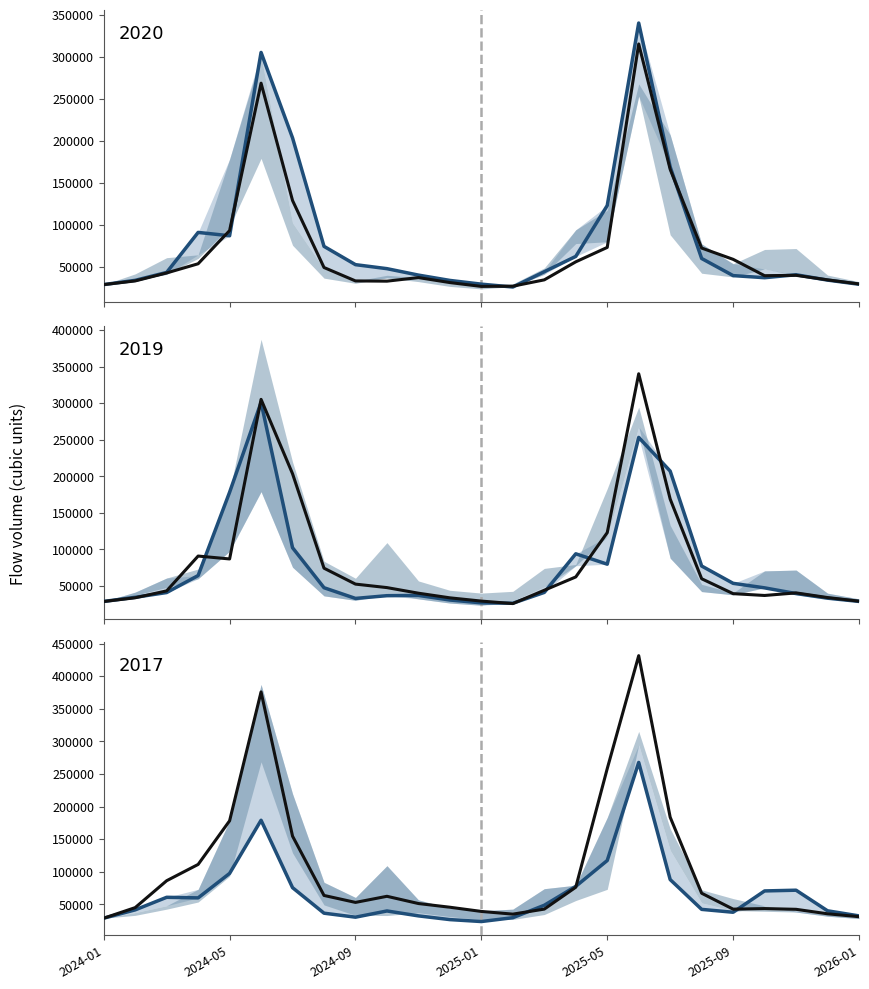

True or false: 2020 has more than 1 interior local peaks.

True